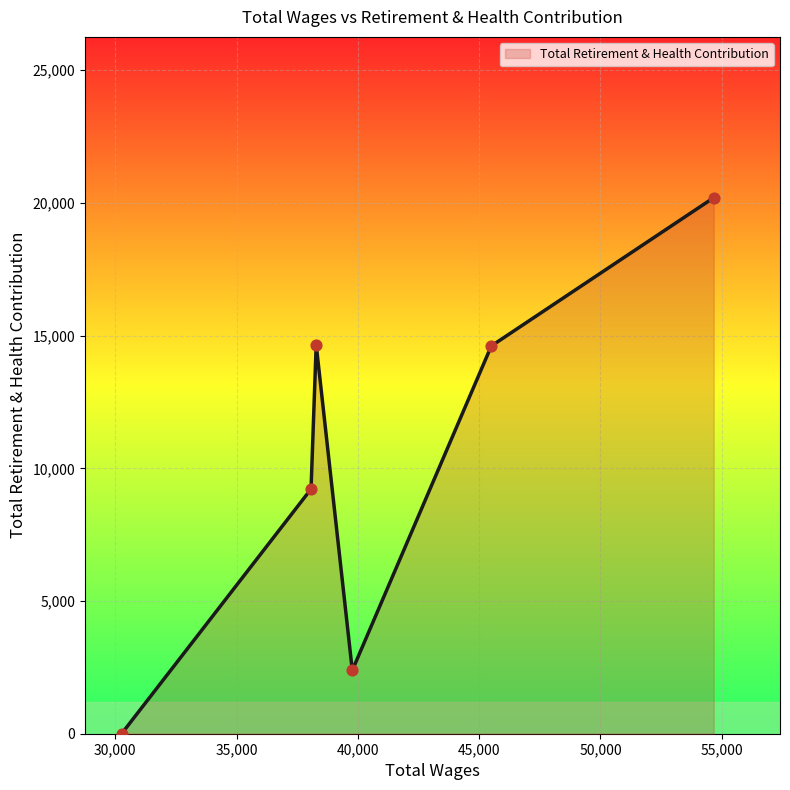

What is the average value?

10177